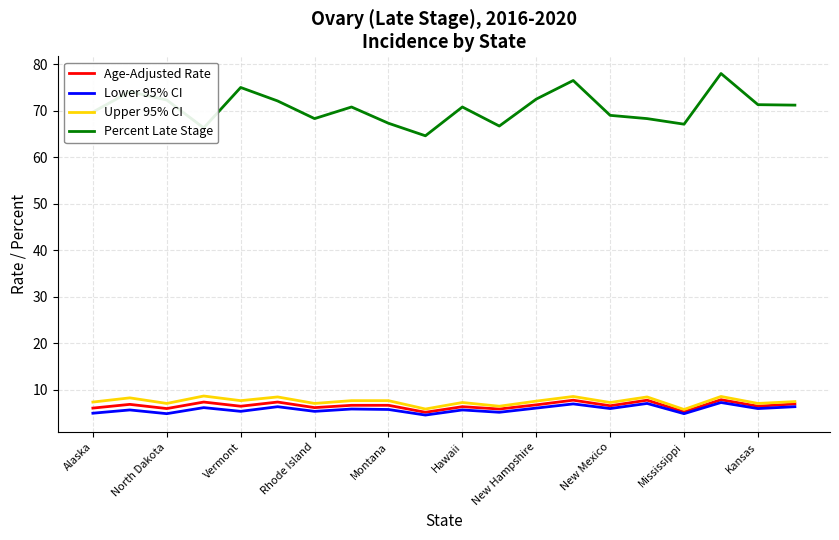

True or false: Lower 95% CI and Percent Late Stage intersect in this chart.

False